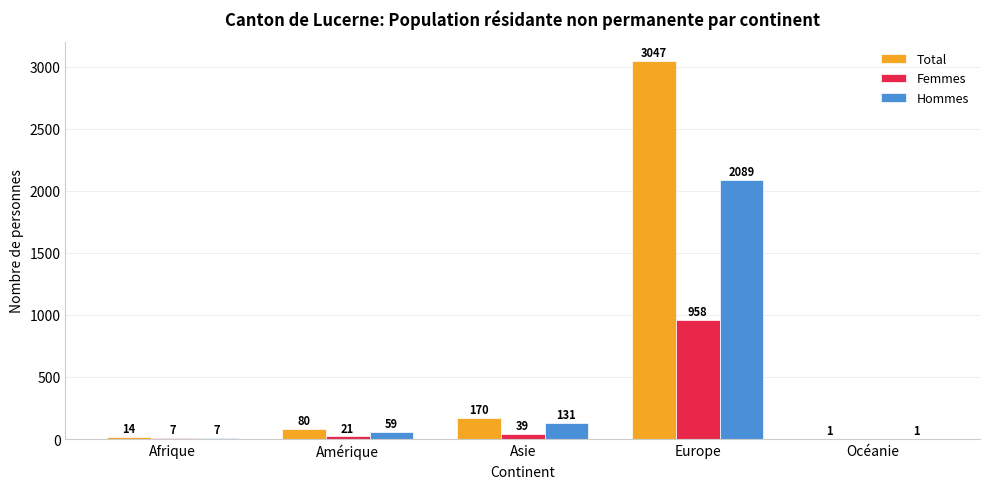

Is the value of Total at Asie greater than the value of Femmes at Asie?

Yes